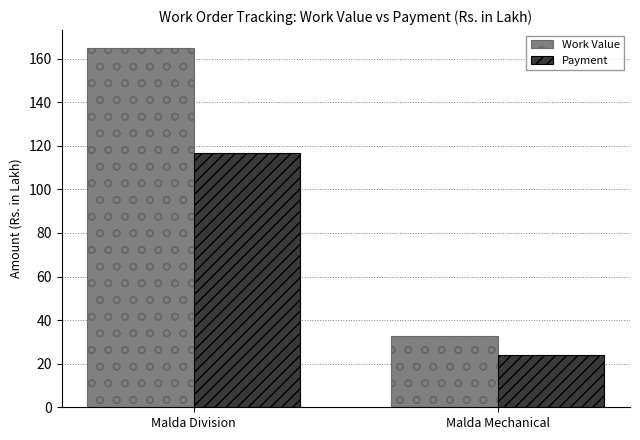

Where does the Payment series first go above 116?

Malda Division